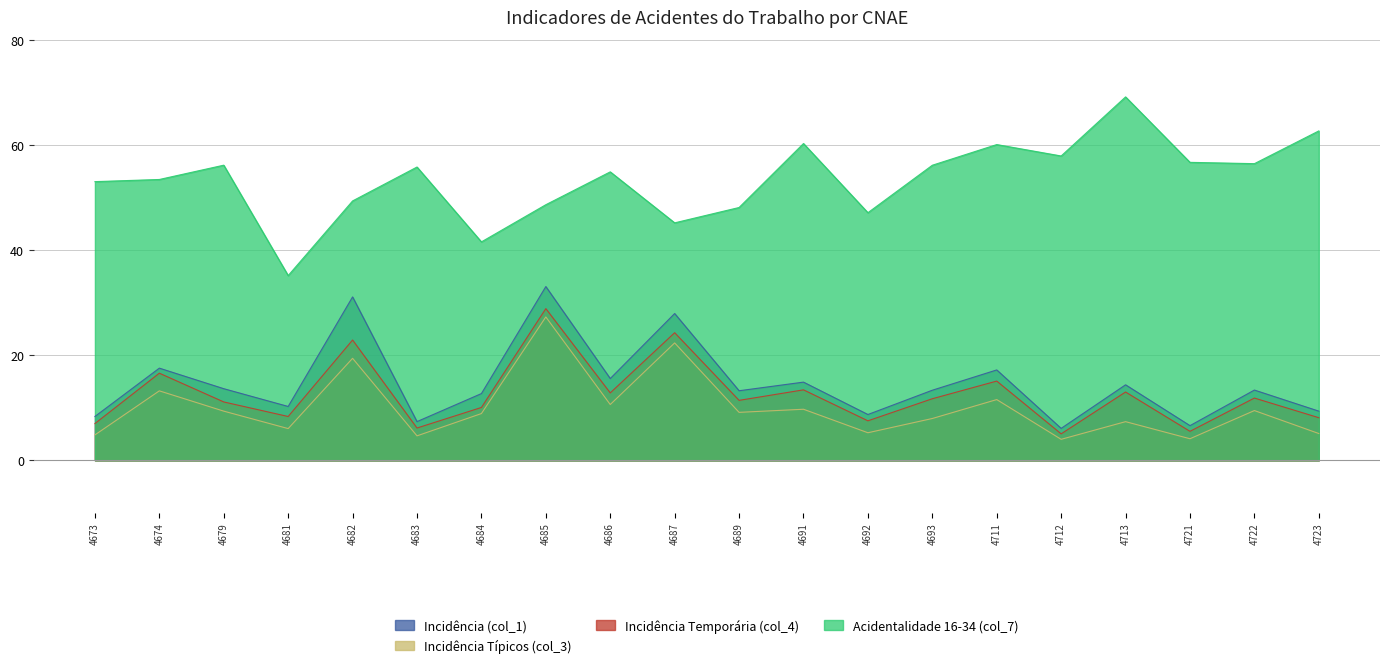

Reading left to right, what are all the values shown in this chart?

Incidência (col_1): 8.3	17.5	13.6	10.2	31.1	7.4	12.7	33.0	15.6	27.9	13.2	14.9	8.7	13.3	17.2	6.1	14.4	6.6	13.4	9.3
Incidência Típicos (col_3): 4.8	13.2	9.3	6.0	19.4	4.7	8.9	27.3	10.6	22.3	9.1	9.7	5.2	8.0	11.6	4.0	7.3	4.1	9.5	5.1
Incidência Temporária (col_4): 7.0	16.6	11.1	8.3	22.9	6.1	10.1	28.9	12.8	24.3	11.4	13.4	7.5	11.7	15.1	5.0	13.0	5.5	11.8	8.1
Acidentalidade 16-34 (col_7): 53.0	53.4	56.1	35.1	49.3	55.8	41.5	48.6	54.9	45.2	48.1	60.3	47.1	56.1	60.1	57.9	69.1	56.7	56.4	62.7